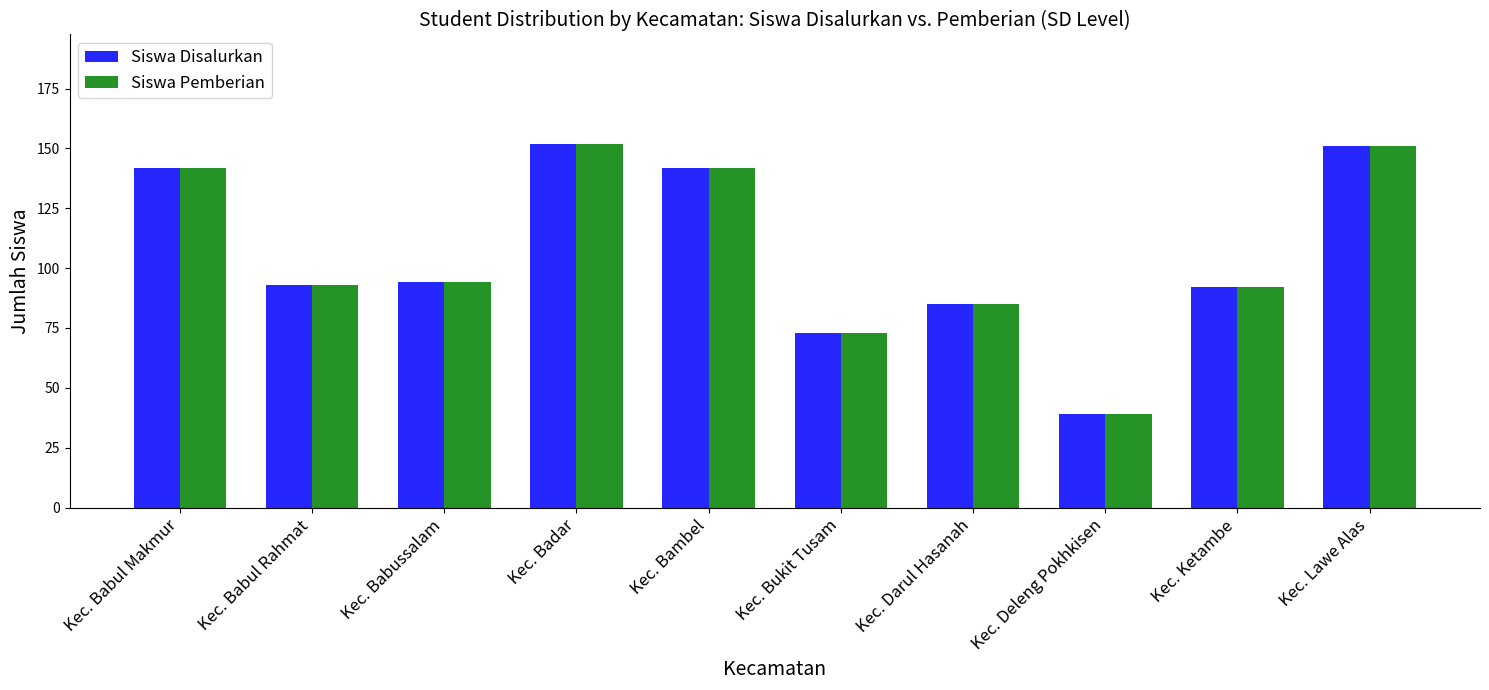

What value does the Siswa Disalurkan series have at Kec. Babul Rahmat?

93